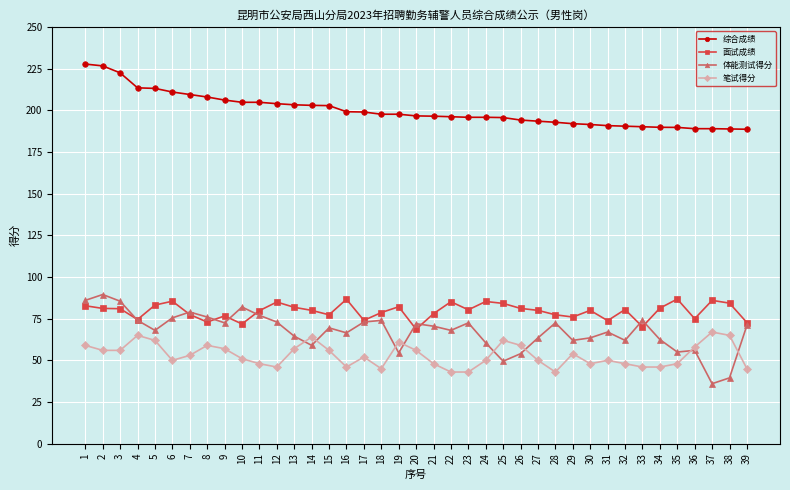

True or false: 面试成绩 and 体能测试得分 intersect in this chart.

True